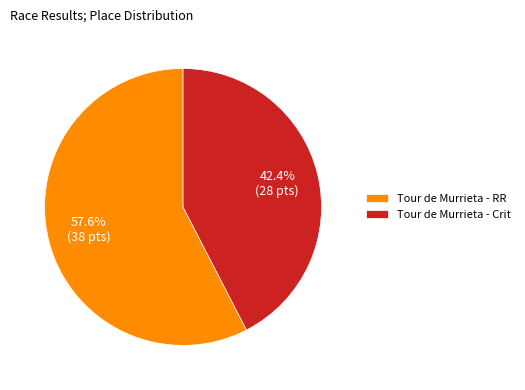

Combined, what portion of the pie is Tour de Murrieta - Crit and Tour de Murrieta - RR?

100.0%